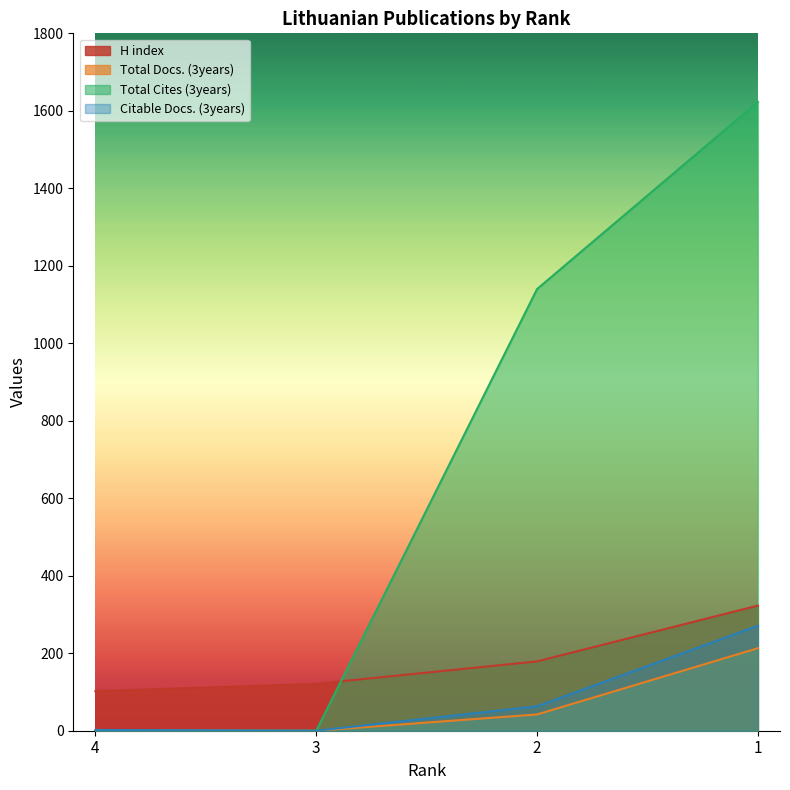

Where do H index and Total Cites (3years) first cross each other?

3 and 2